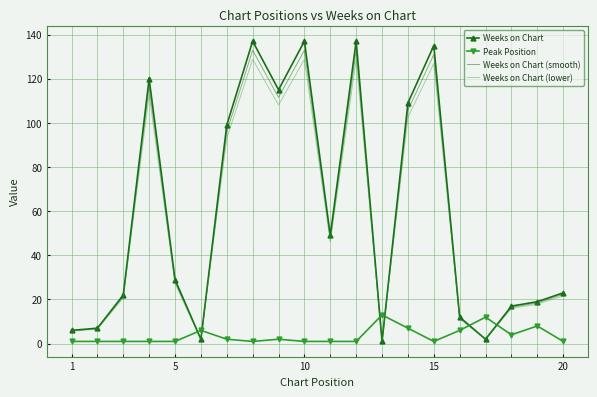

Which series ends up on top after the final intersection of Weeks on Chart (smooth) and Peak Position?

Weeks on Chart (smooth)